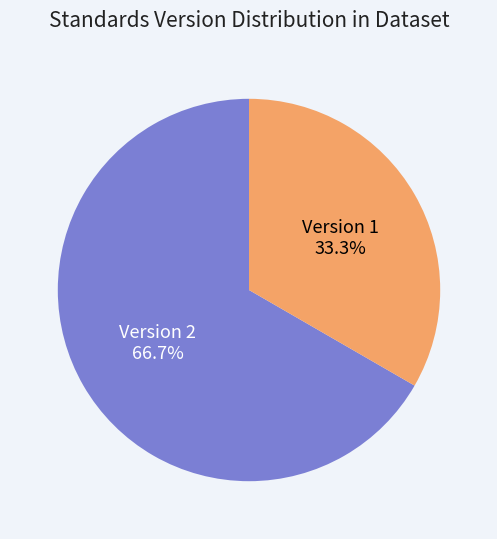

Does any single category account for the majority?

Yes